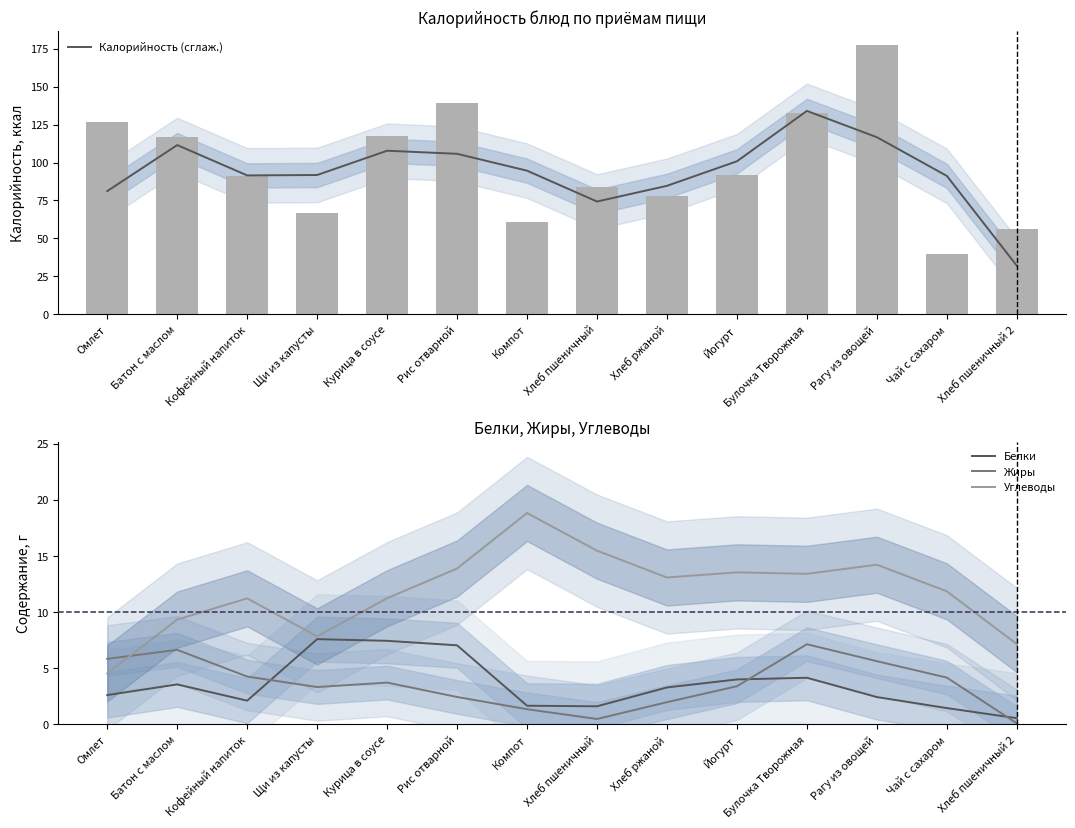

What is the sum of the Белки values at Батон с маслом and Щи из капусты?

11.2